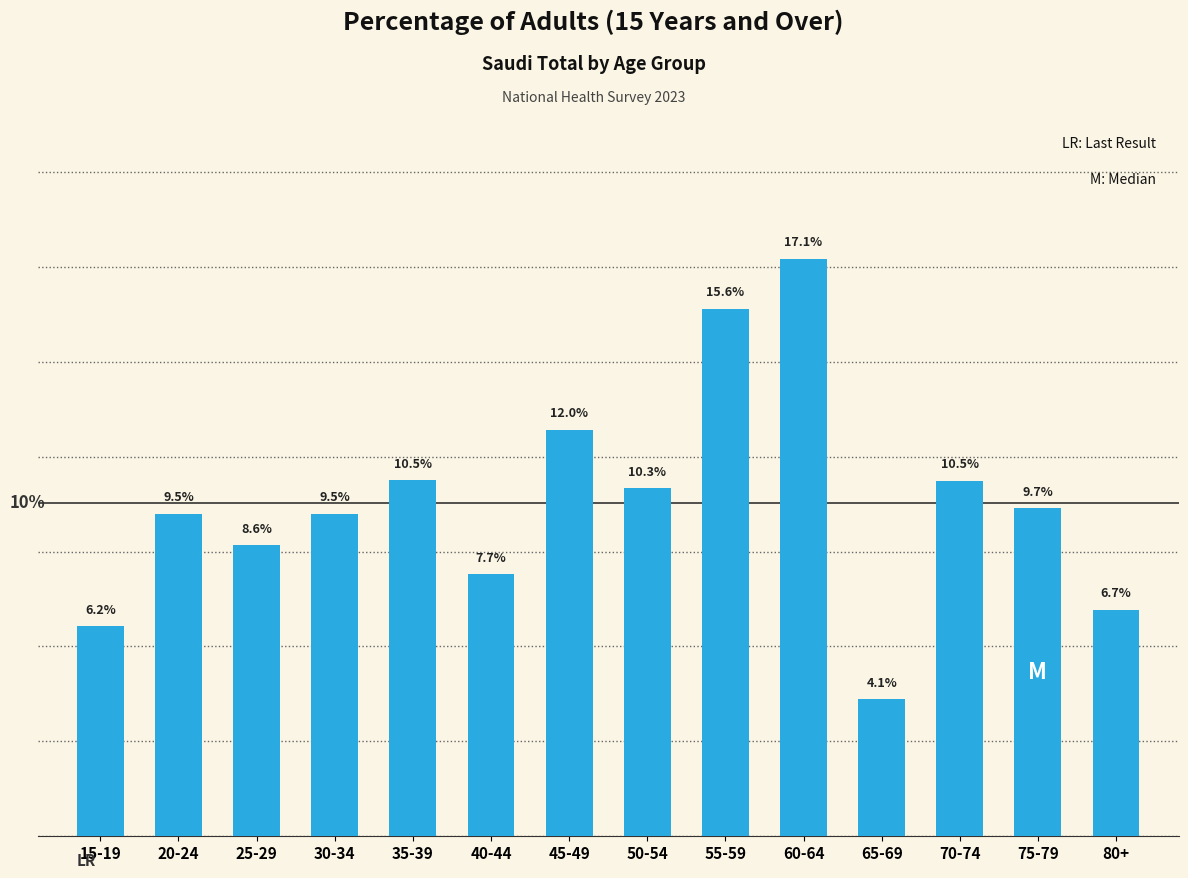

Are the bars horizontal?

No